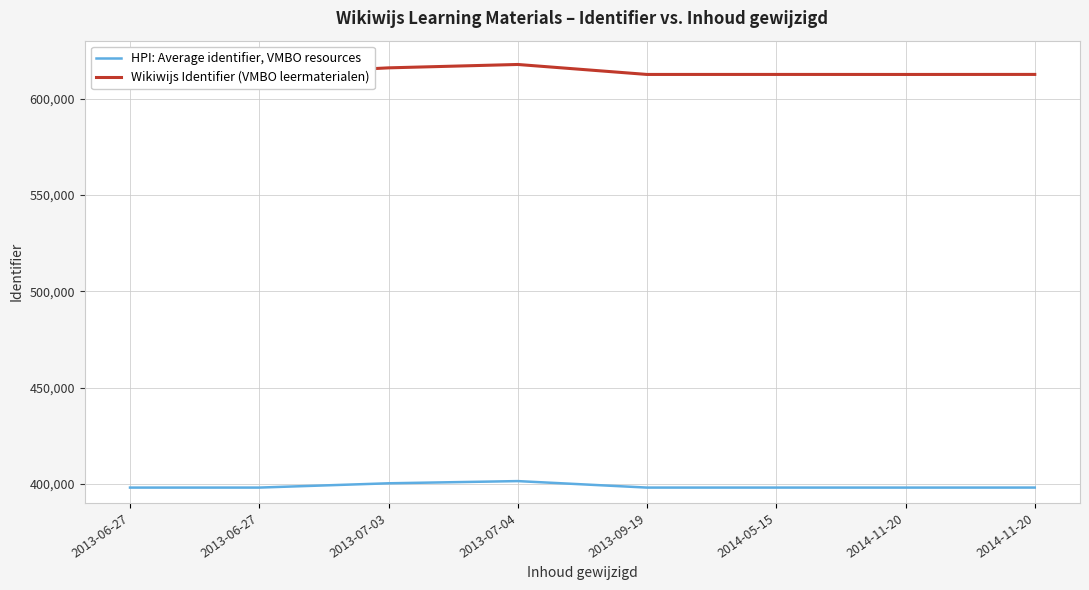

What is the value of the HPI: Average identifier, VMBO resources point at the 1st from the left?

398171.8